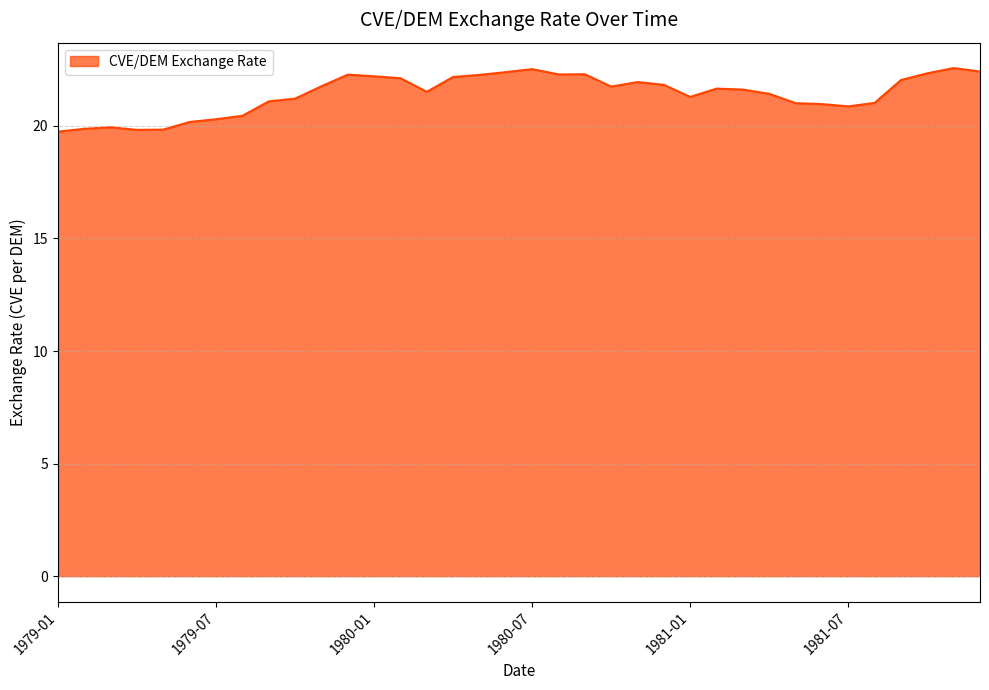

What is the difference between the maximum and minimum values?

2.8